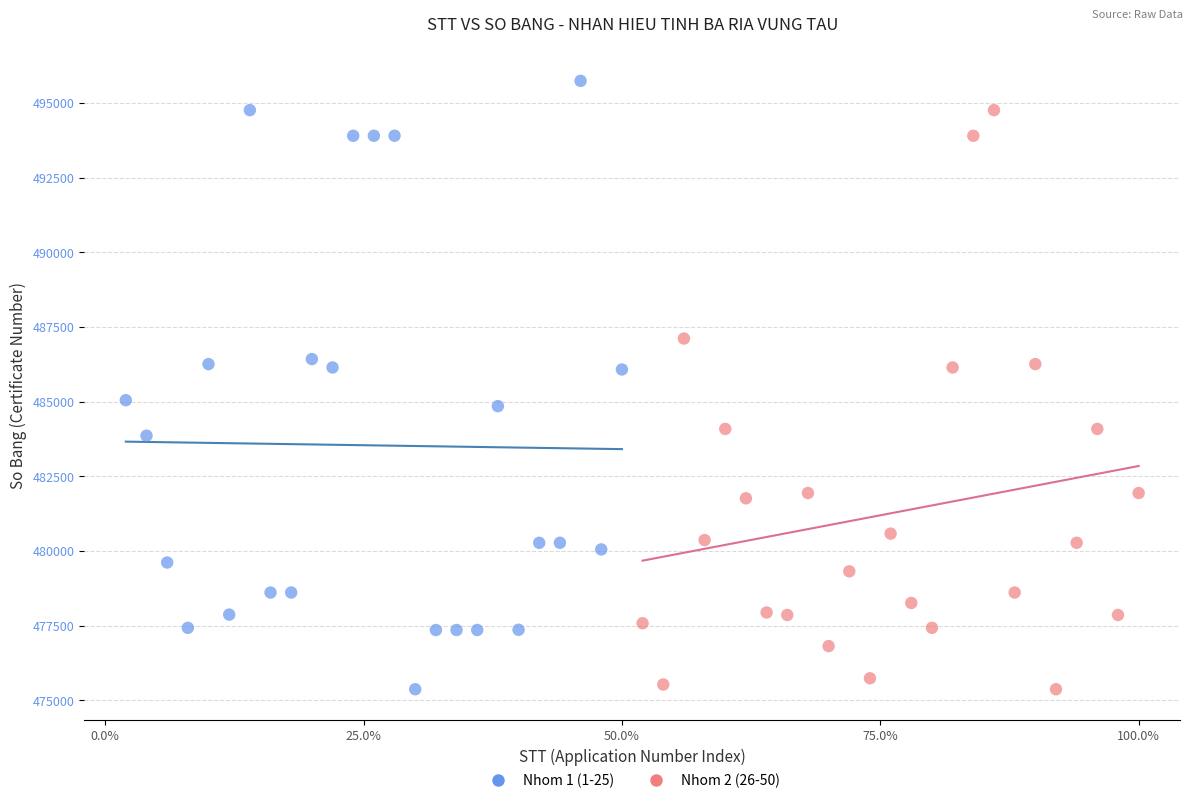

Which series reaches the maximum Y coordinate?

Nhom 1 (1-25)